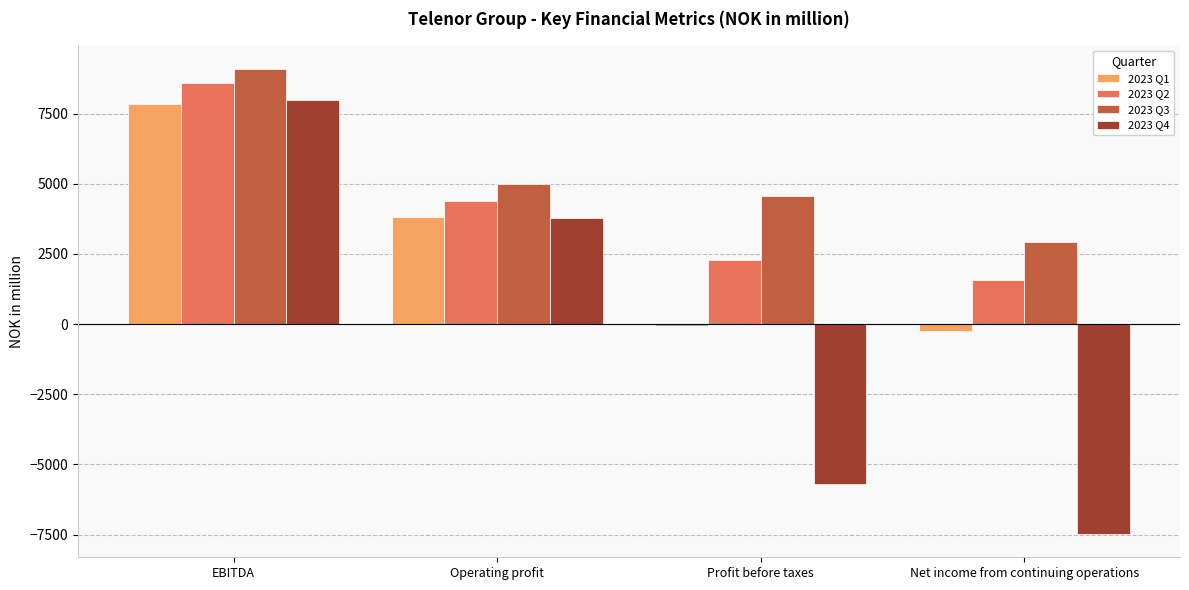

What is the sum of all 2023 Q4 values?

-1430.0